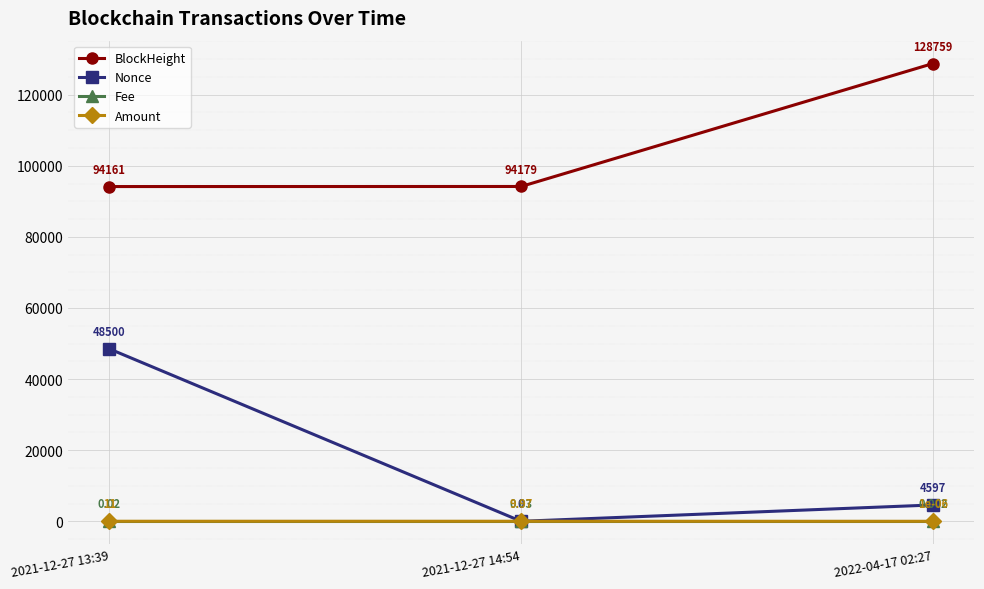

List the series in order of their peak value, highest first.

BlockHeight, Nonce, Amount, Fee